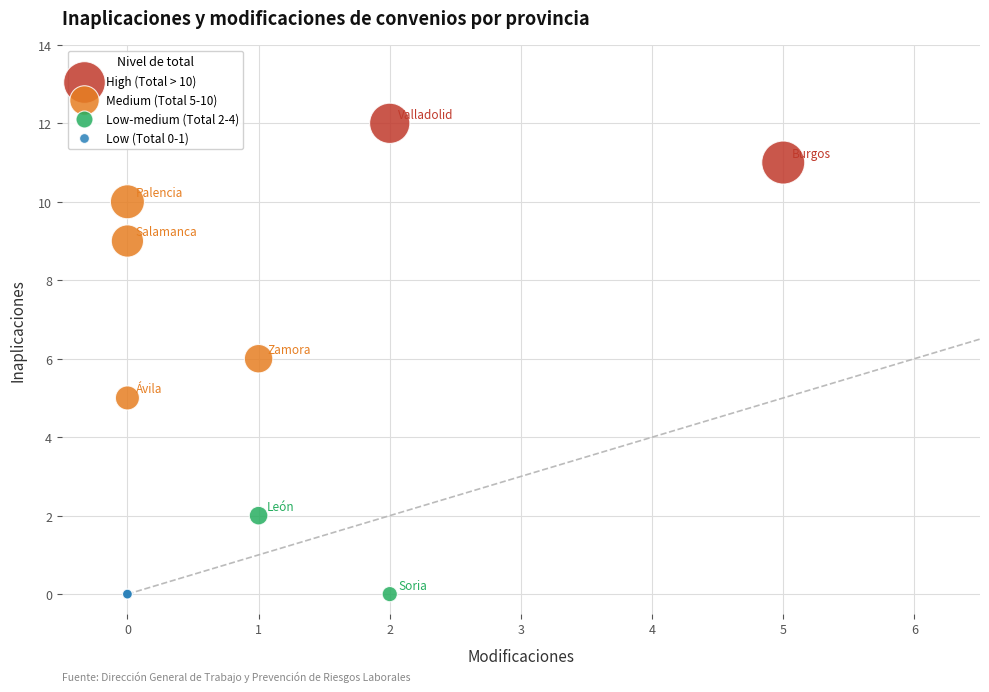

What are all the series names shown in the legend?

High (Total > 10), Medium (Total 5-10), Low-medium (Total 2-4), Low (Total 0-1)